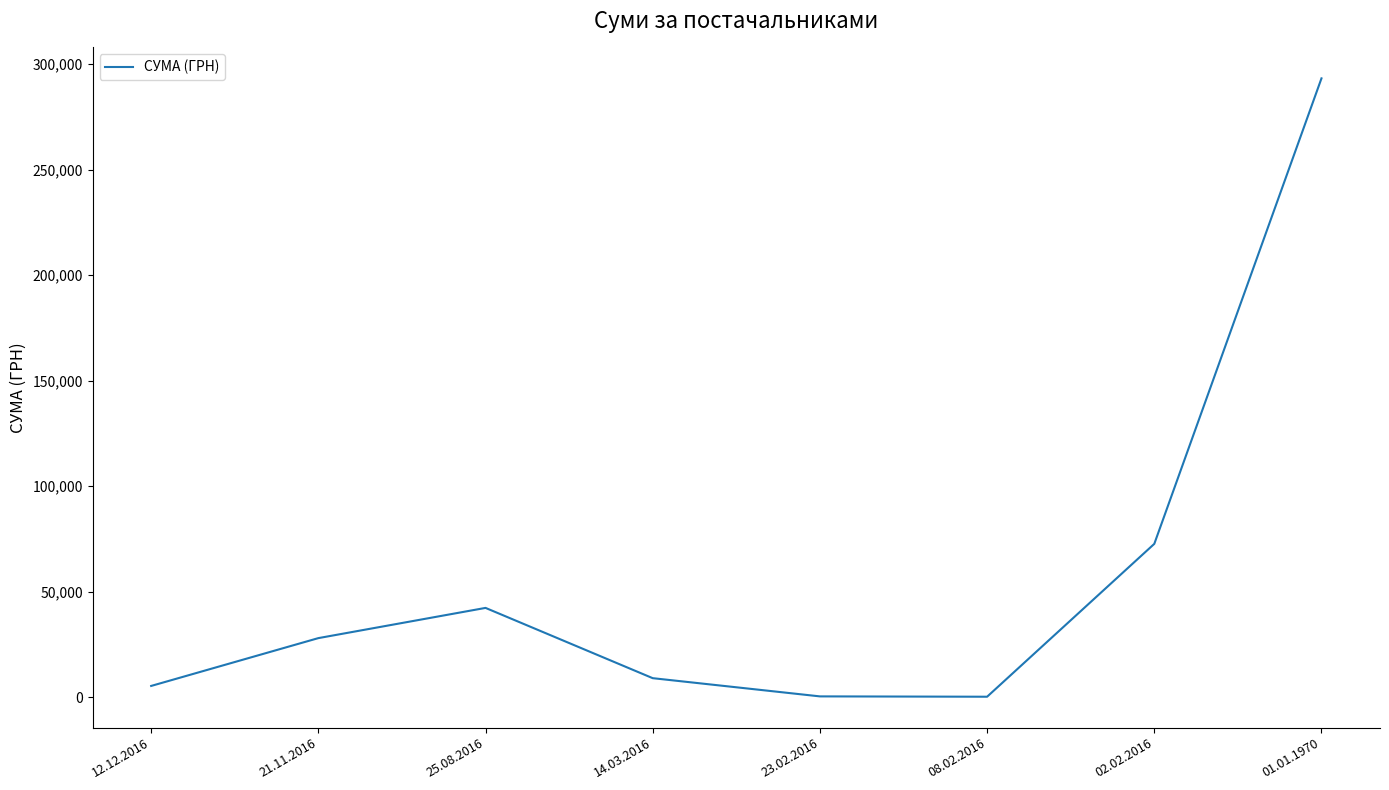

Where does the data first go above 27999?

21.11.2016